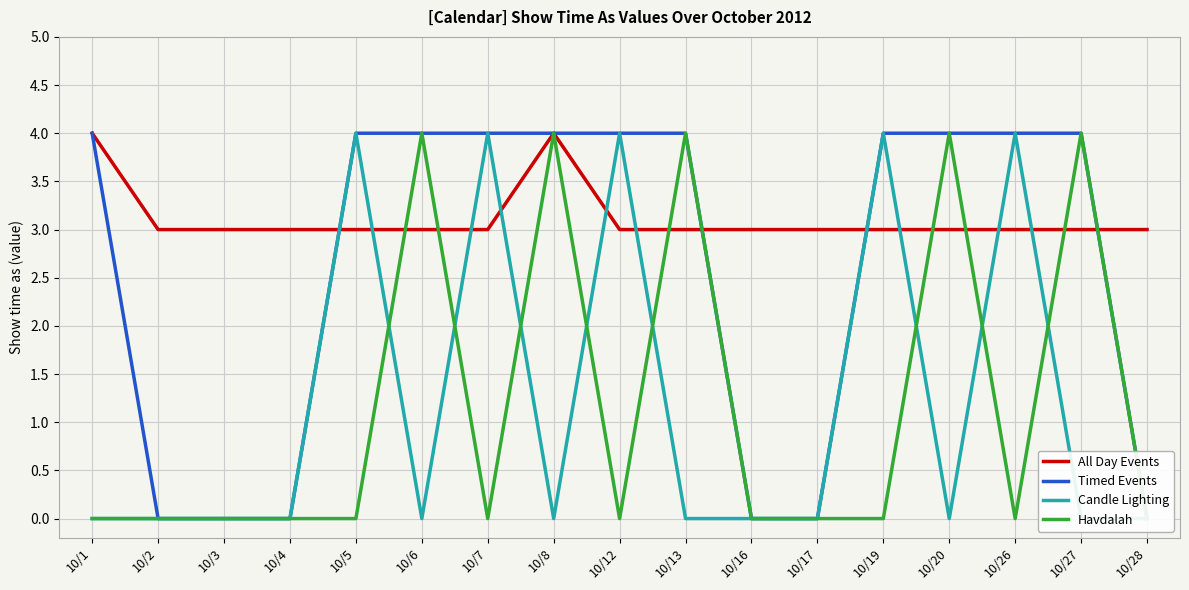

Between 10/17 and 10/8, which is larger?

10/8